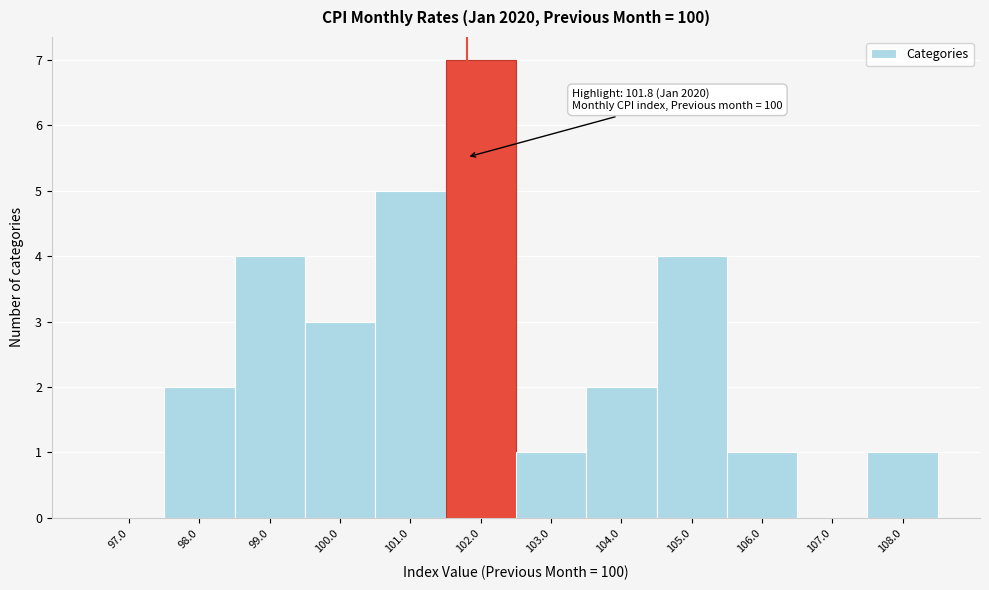

Over which range of the x-axis is the bar tallest?

101.5 to 102.5